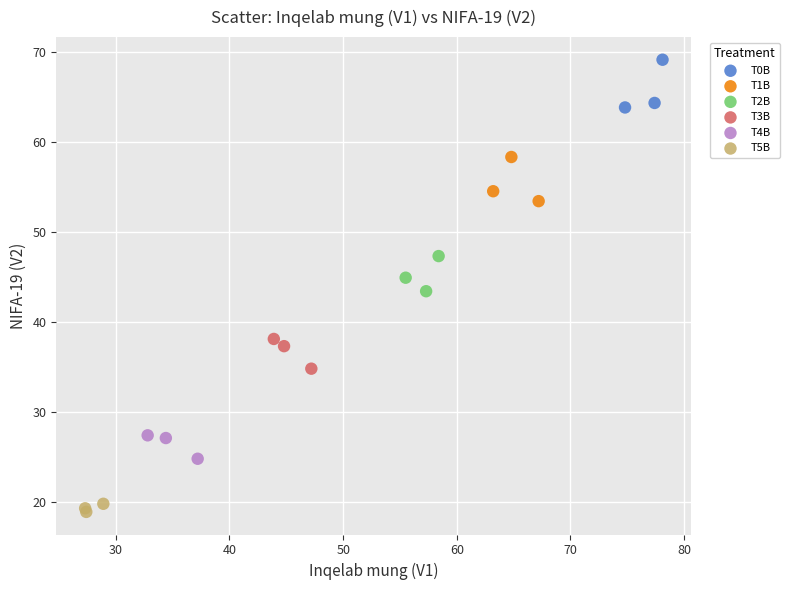

Which series reaches the minimum Y coordinate?

T5B